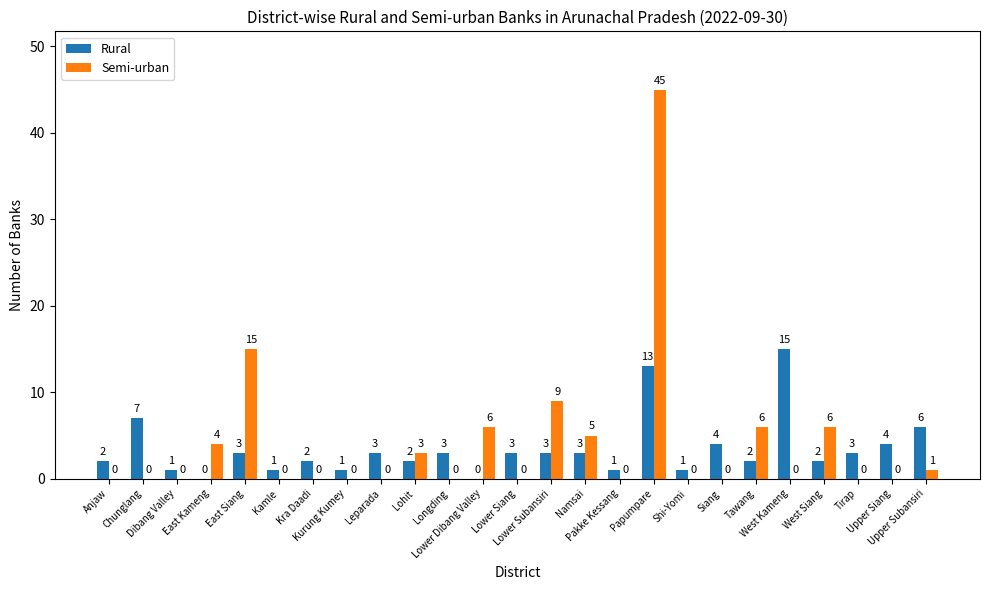

The Semi-urban series shows 8 at West Siang. True or false?

False